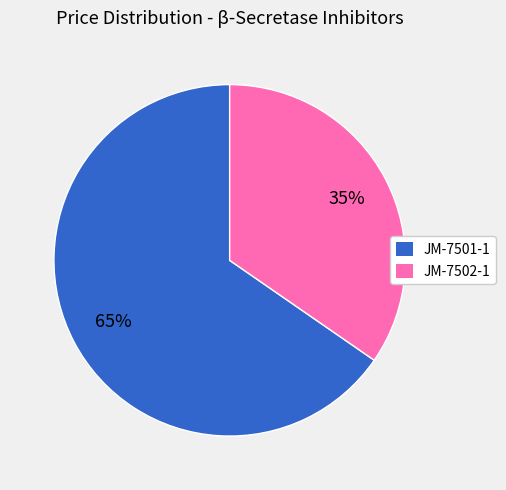

Rank the categories by value from lowest to highest.

JM-7502-1, JM-7501-1